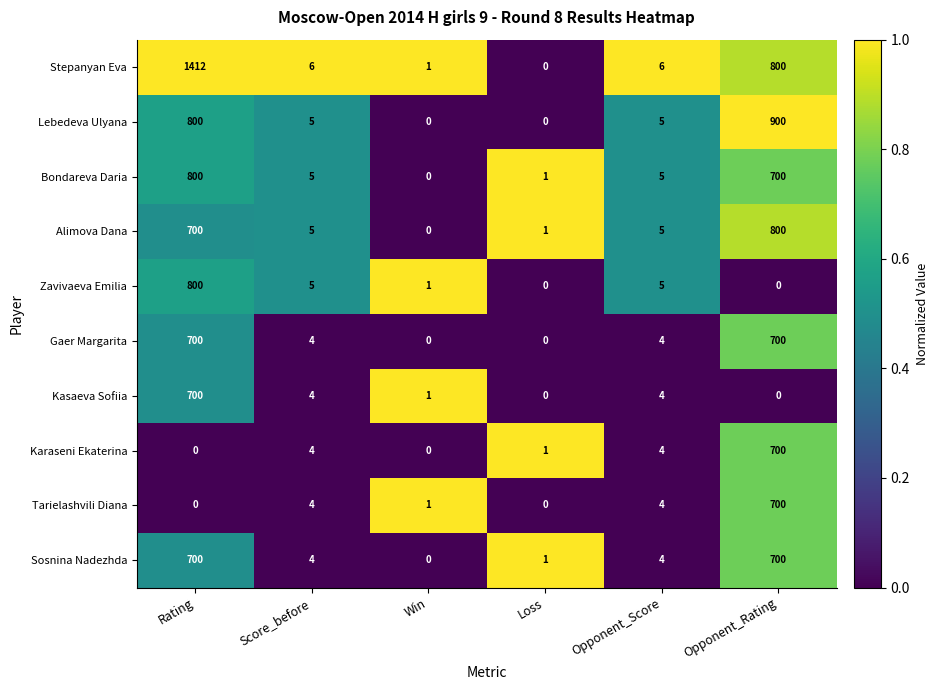

What is the average value of the Lebedeva Ulyana series?

285